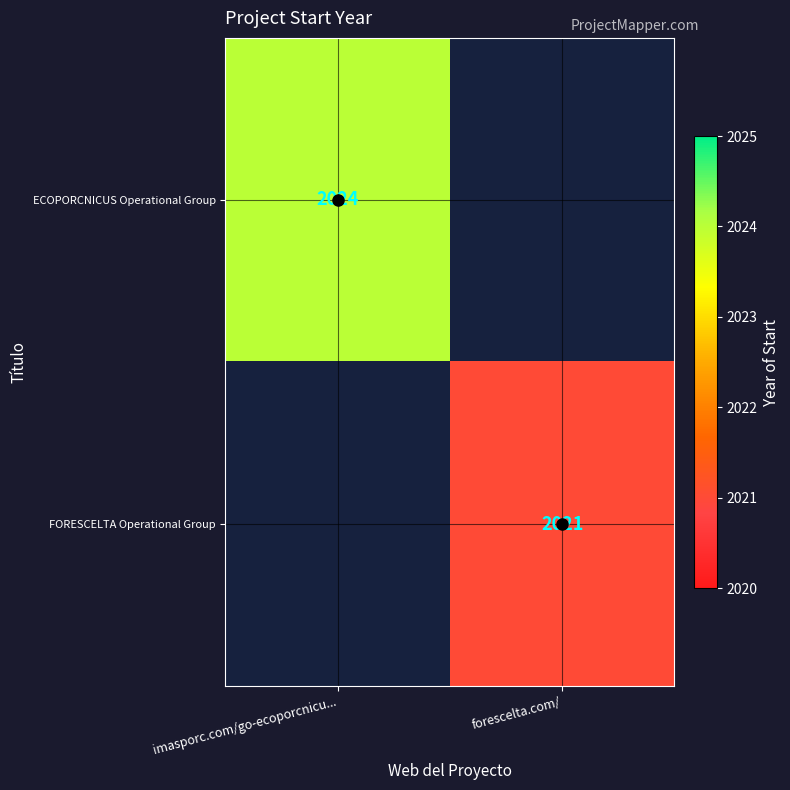

Is it true that ECOPORCNICUS Operational Group equals 2024 at imasporc.com/go-ecoporcnicu...?

True